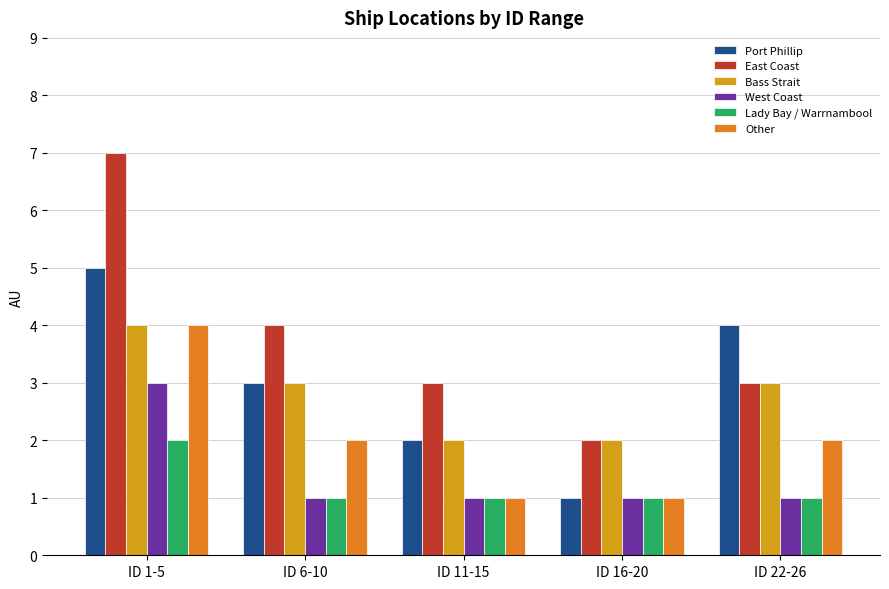

The value of Bass Strait at ID 11-15 is 4. True or false?

False